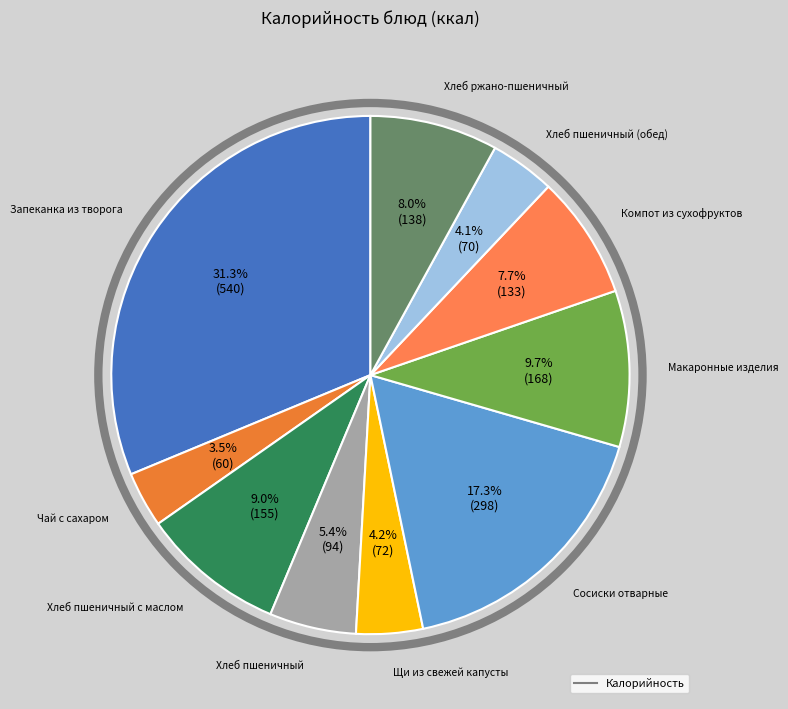

How many segments does this pie chart have?

10